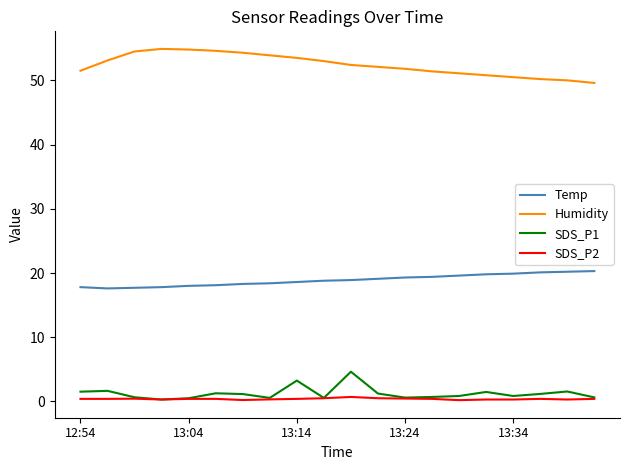

True or false: SDS_P2 and Humidity cross at least once.

False